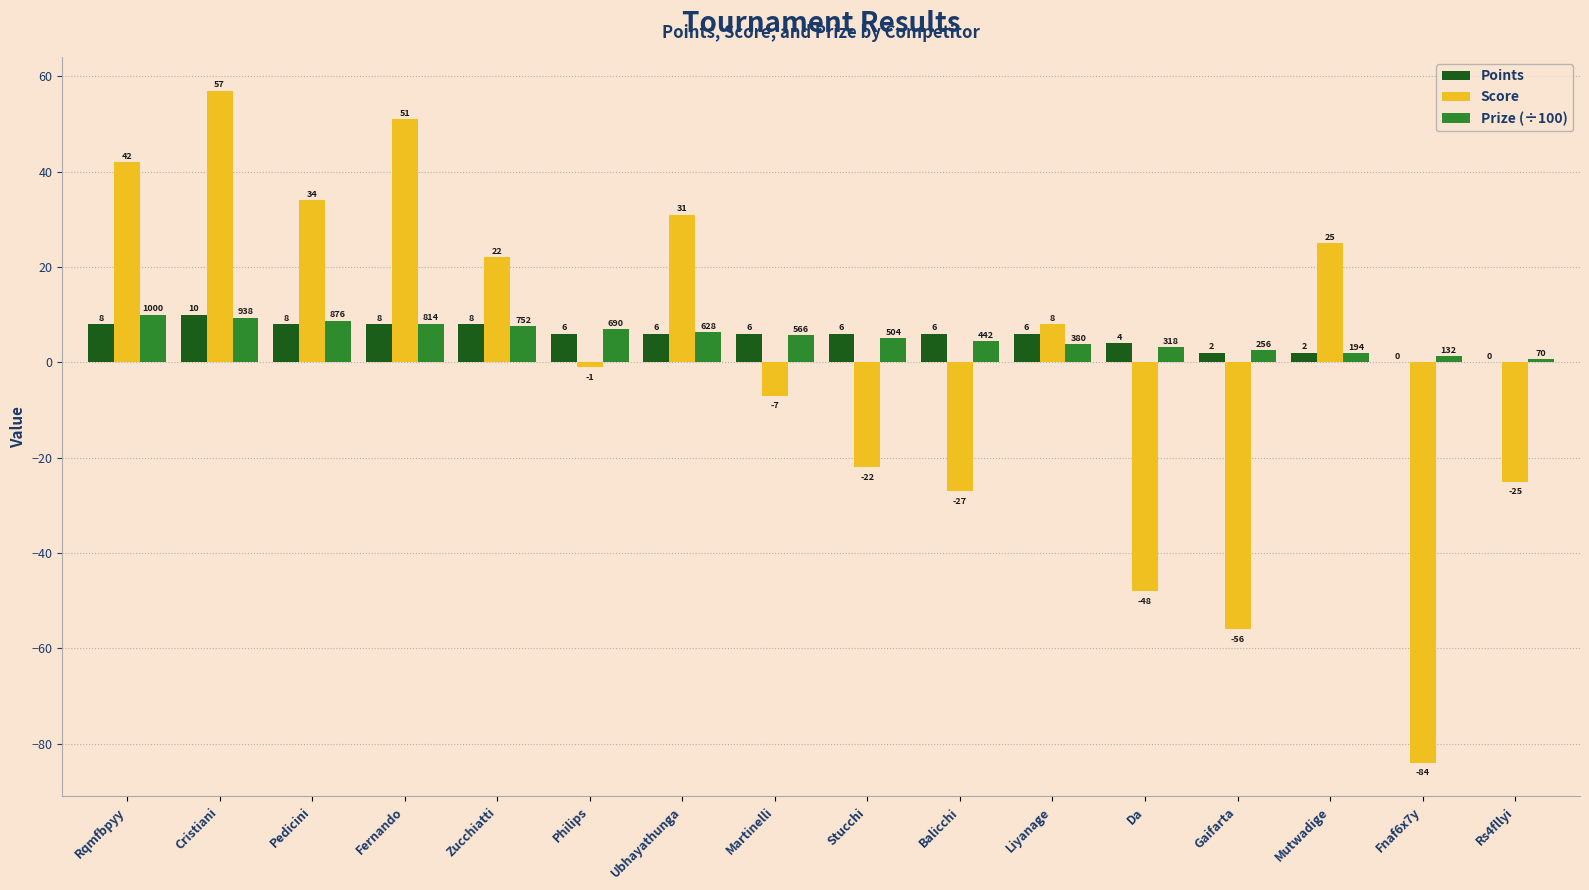

How many groups of bars are there?

16